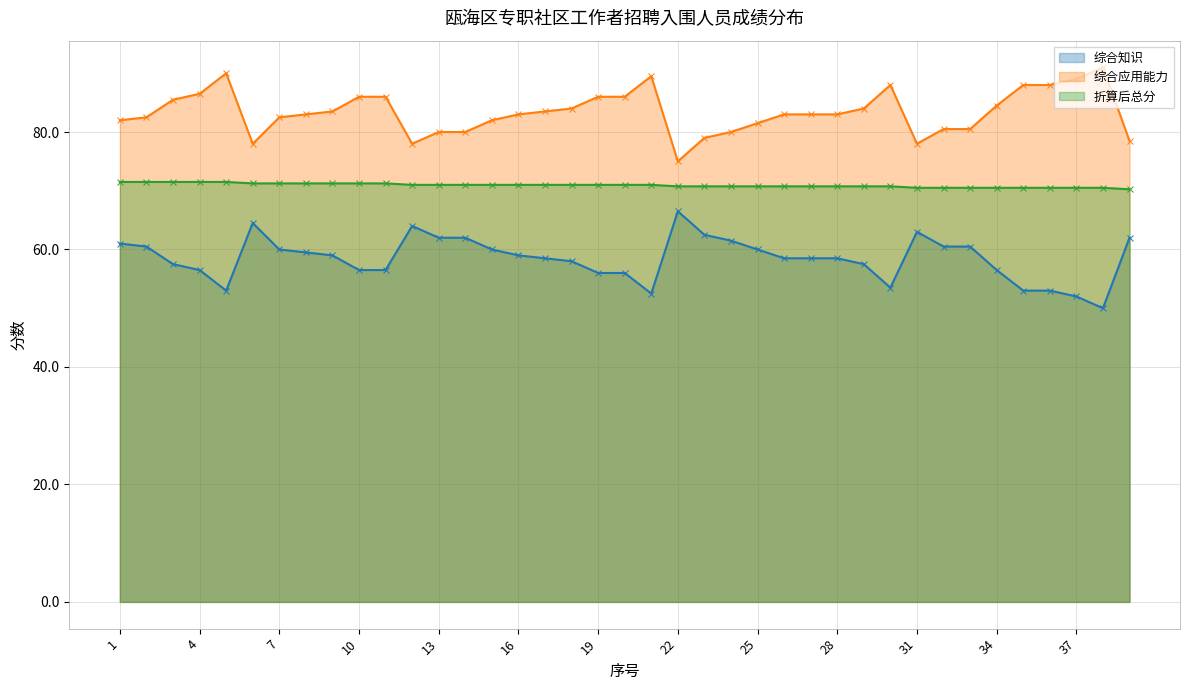

The 综合知识 series shows 58.5 at 28. True or false?

True